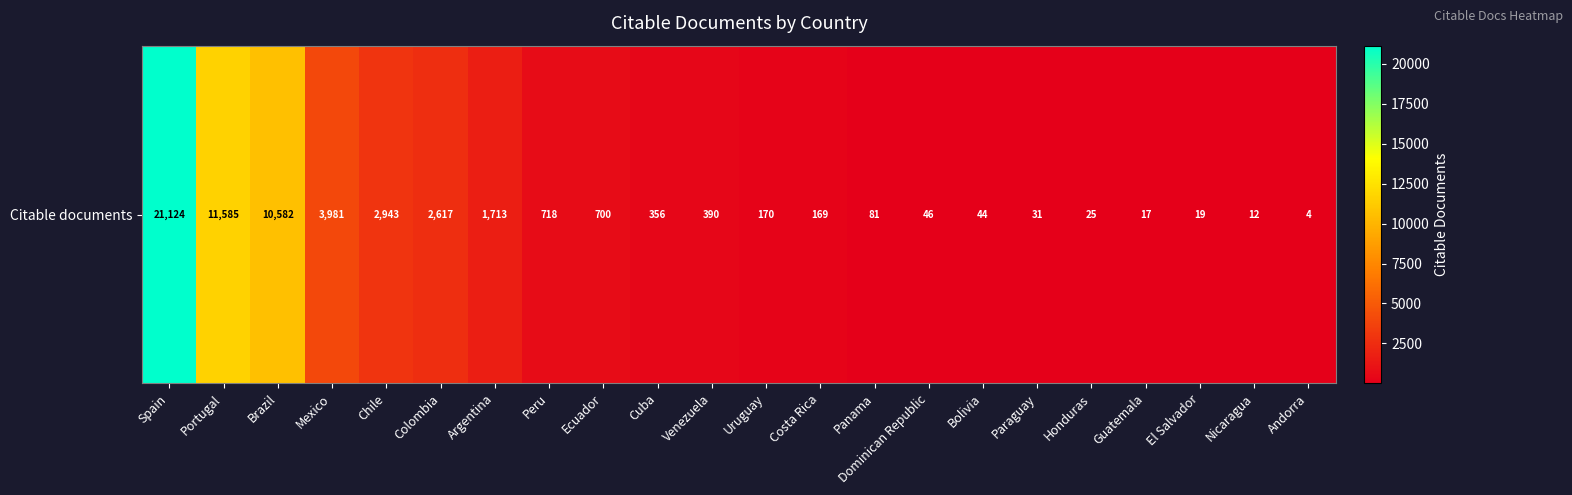

How many values exceed 356?

10